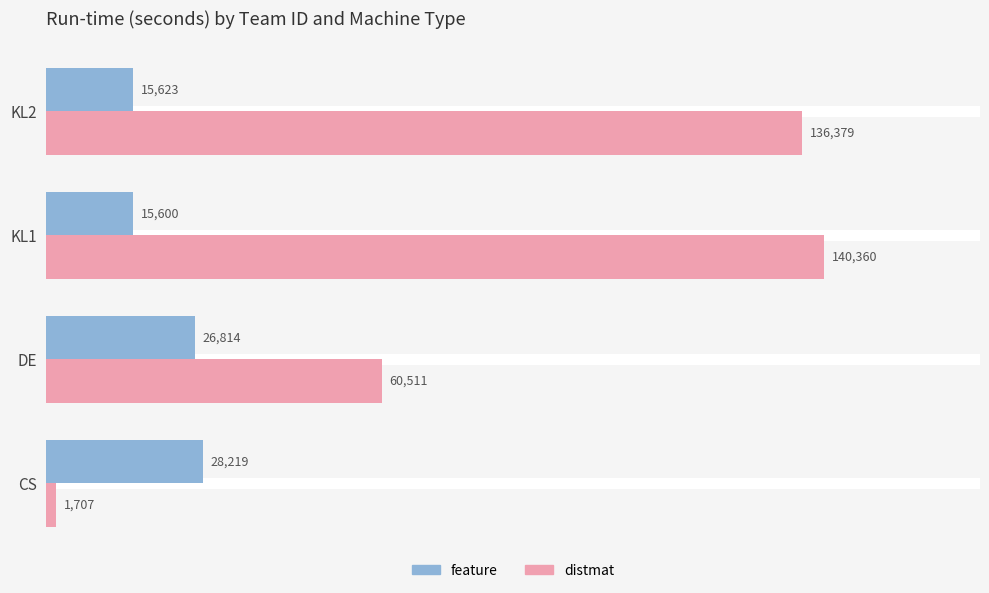

The distmat series shows 243271 at KL2. True or false?

False